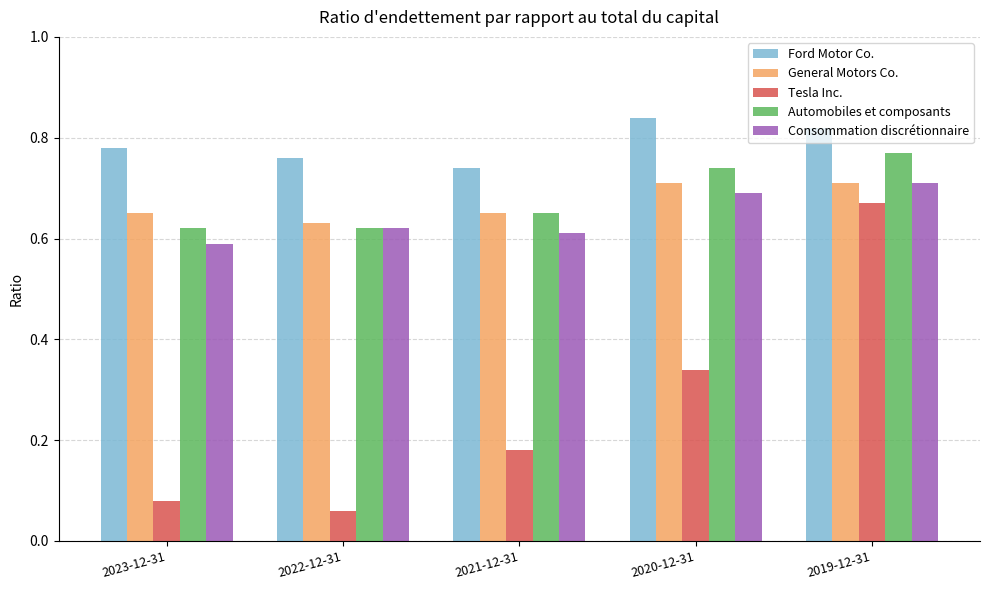

How many Consommation discrétionnaire values are between 0 and 1?

5